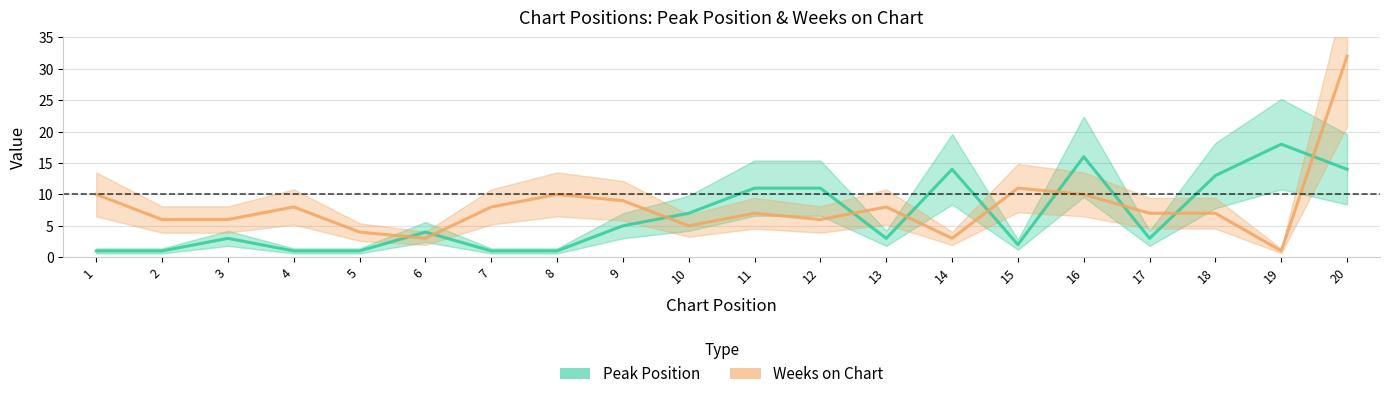

What is the sum of all Peak Position values?

130